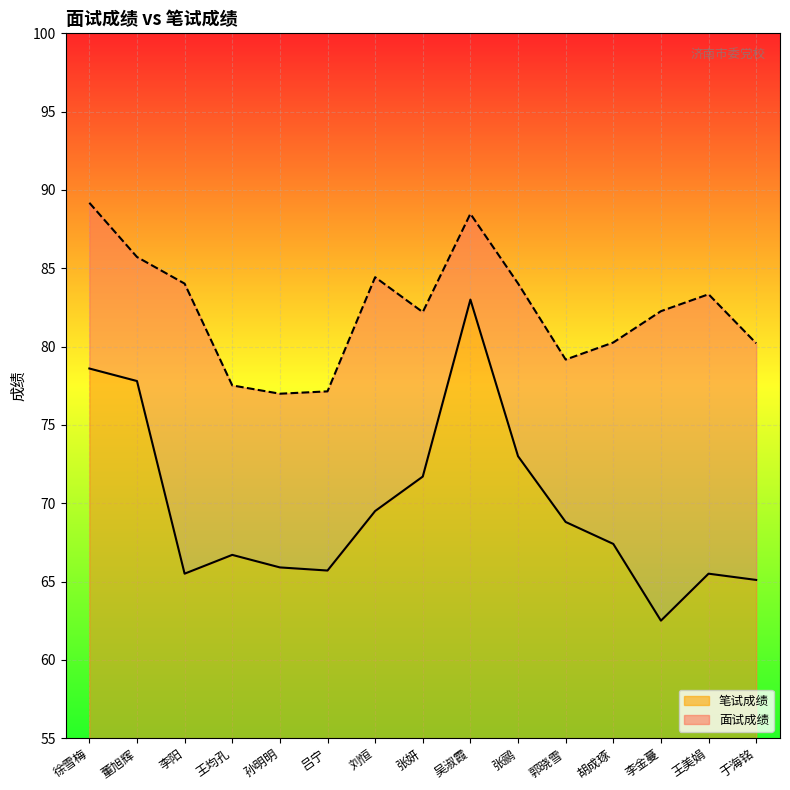

Between 徐雪梅 and 胡成琢, which series saw the biggest shift?

笔试成绩